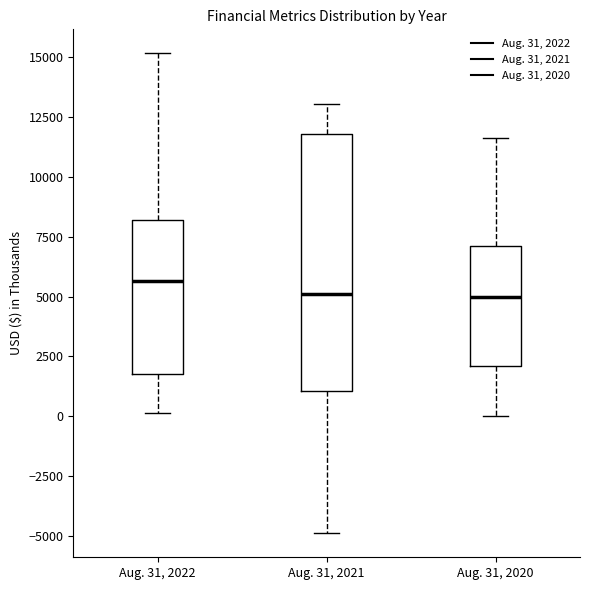

Comparing the boxes themselves (not the whiskers), which one is the tallest?

Aug. 31, 2021